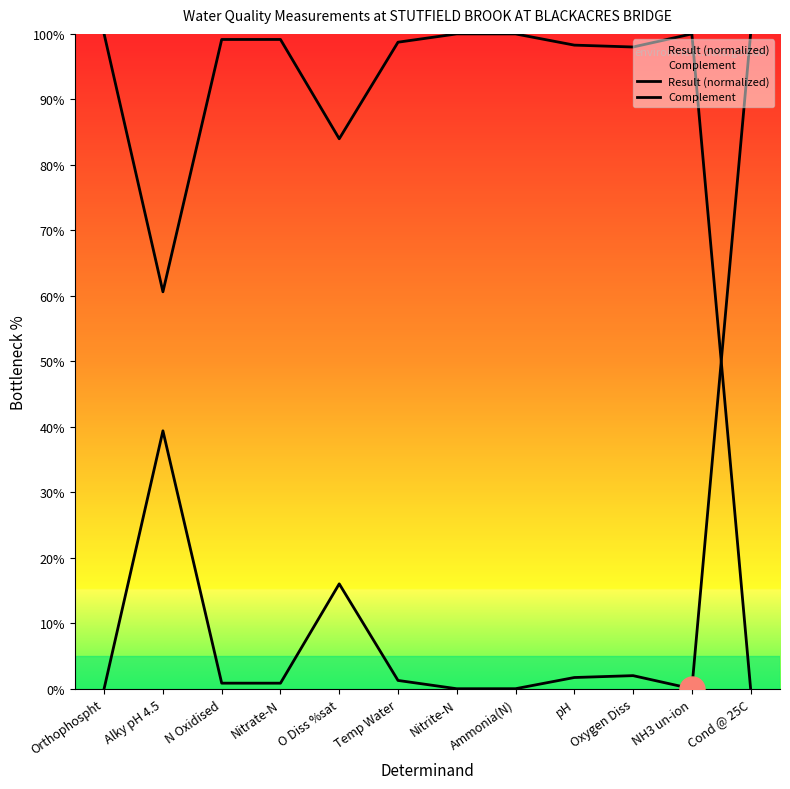

What is the difference between the maximum and minimum values in the Complement series?

100.0